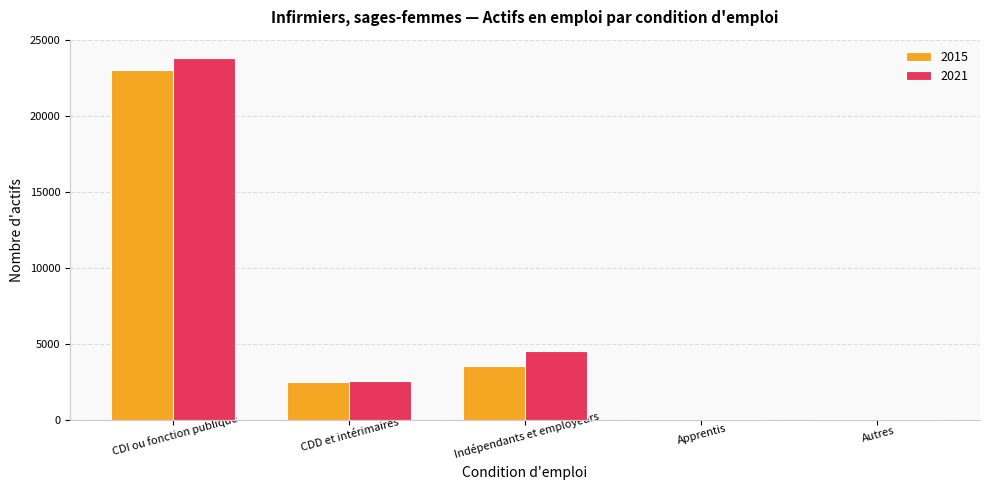

At which label is 2015 closest to 11562?

Indépendants et employeurs